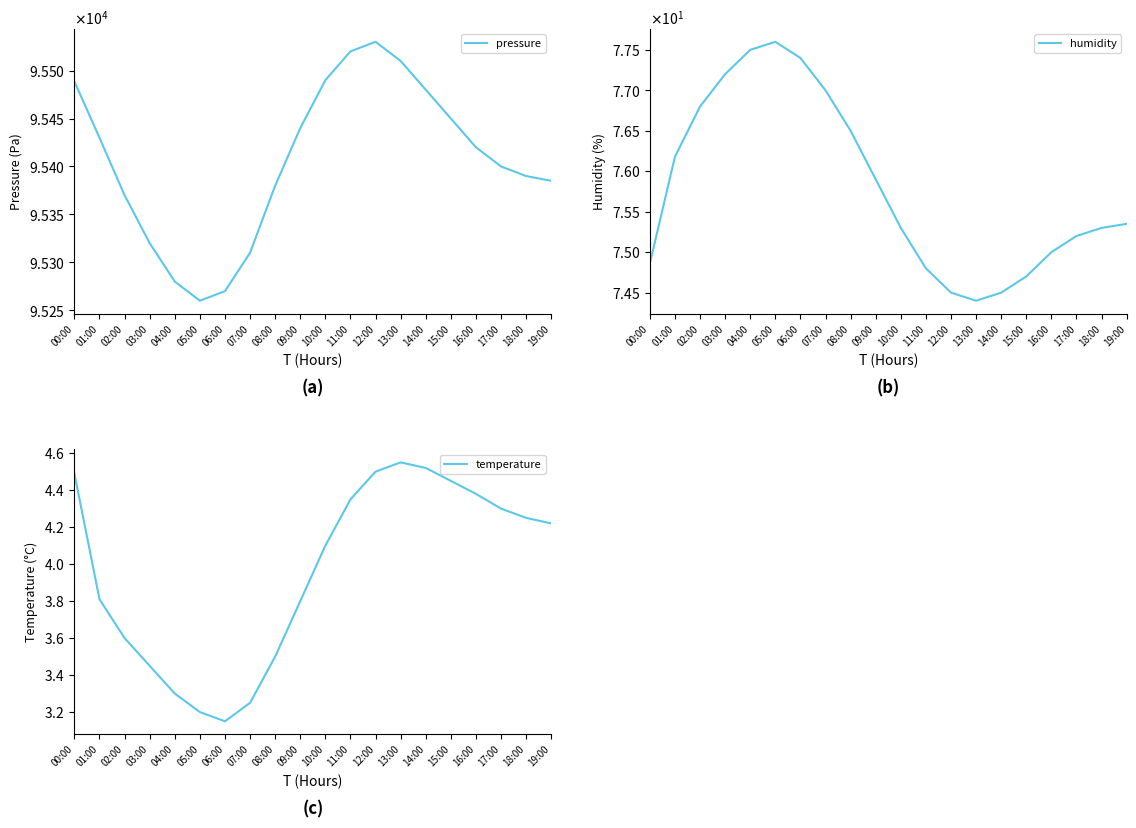

At which label does pressure first exceed 95420?

00:00